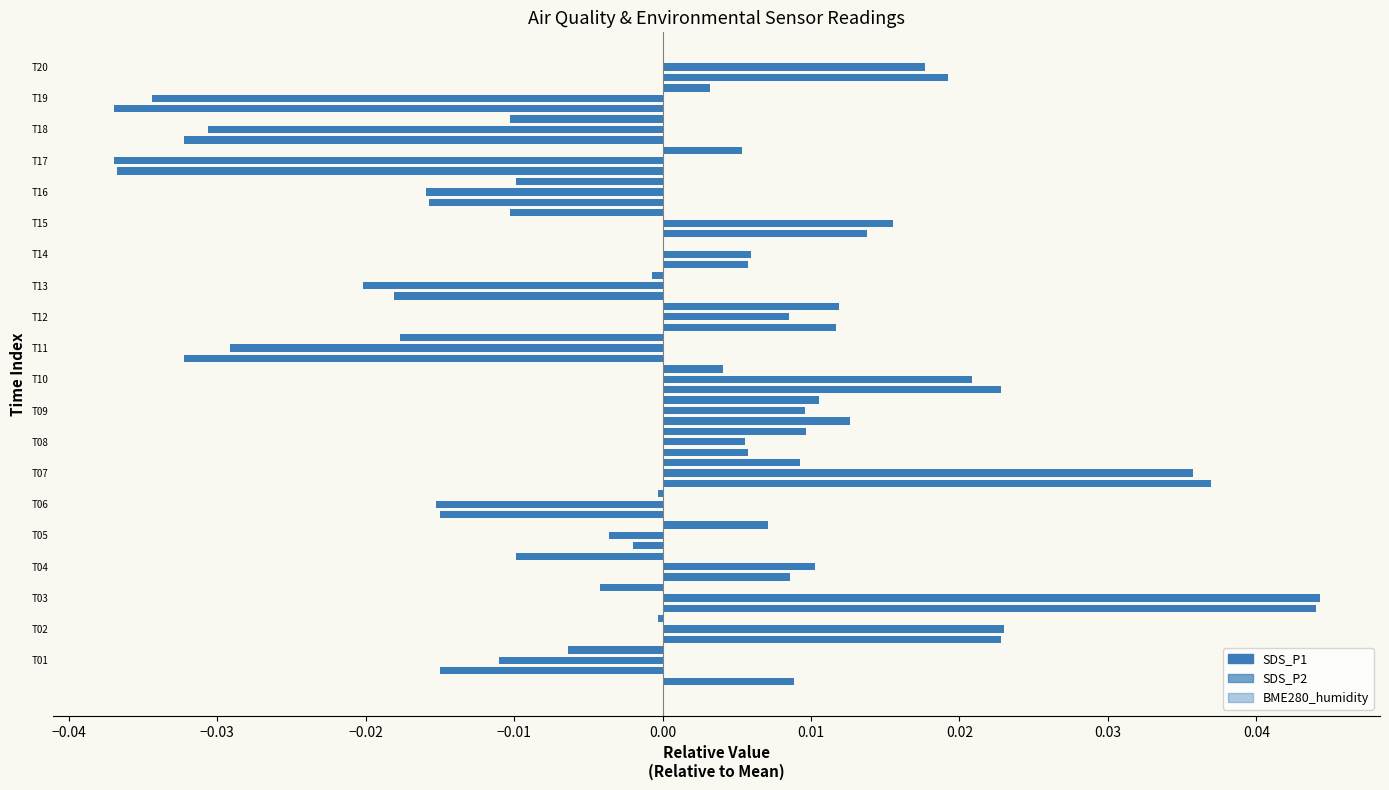

Reading left to right, list all the values displayed in this chart.

SDS_P1: -0.0	0.0	0.0	0.0	-0.0	-0.0	0.0	0.0	0.0	0.0	-0.0	0.0	-0.0	0.0	0.0	-0.0	-0.0	-0.0	-0.0	0.0
SDS_P2: -0.0	0.0	0.0	0.0	-0.0	-0.0	0.0	0.0	0.0	0.0	-0.0	0.0	-0.0	0.0	0.0	-0.0	-0.0	-0.0	-0.0	0.0
BME280_humidity: 0.0	-0.0	-0.0	-0.0	-0.0	0.0	-0.0	0.0	0.0	0.0	0.0	-0.0	0.0	-0.0	0.0	-0.0	-0.0	0.0	-0.0	0.0